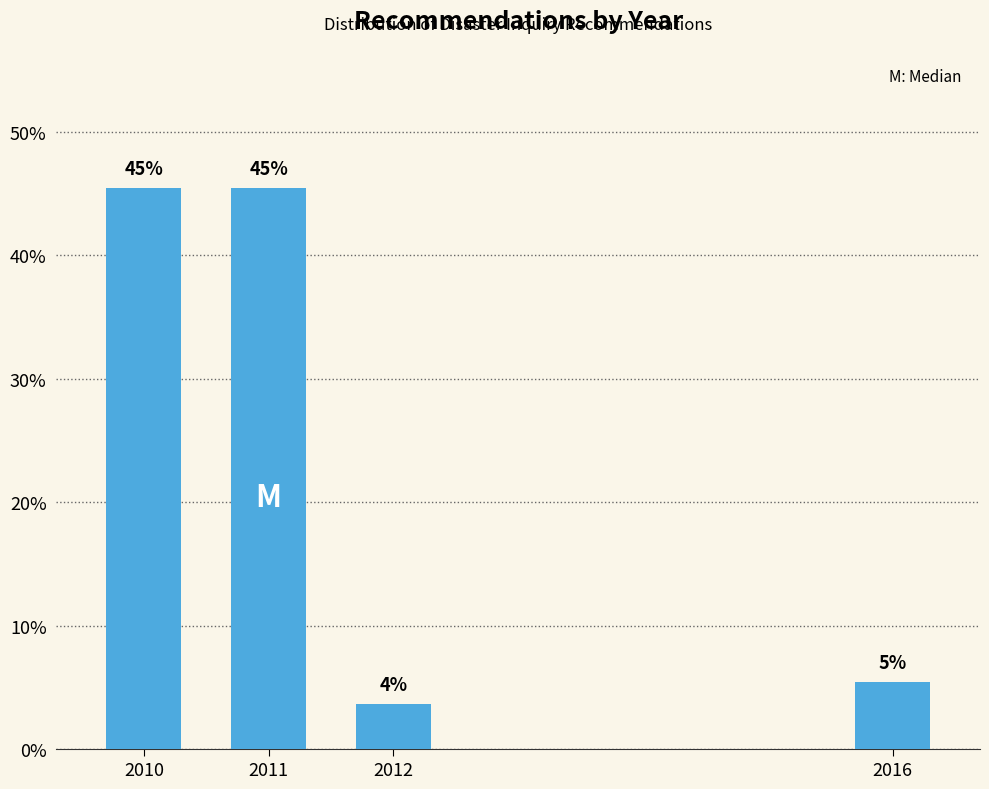

Are the bars horizontal?

No